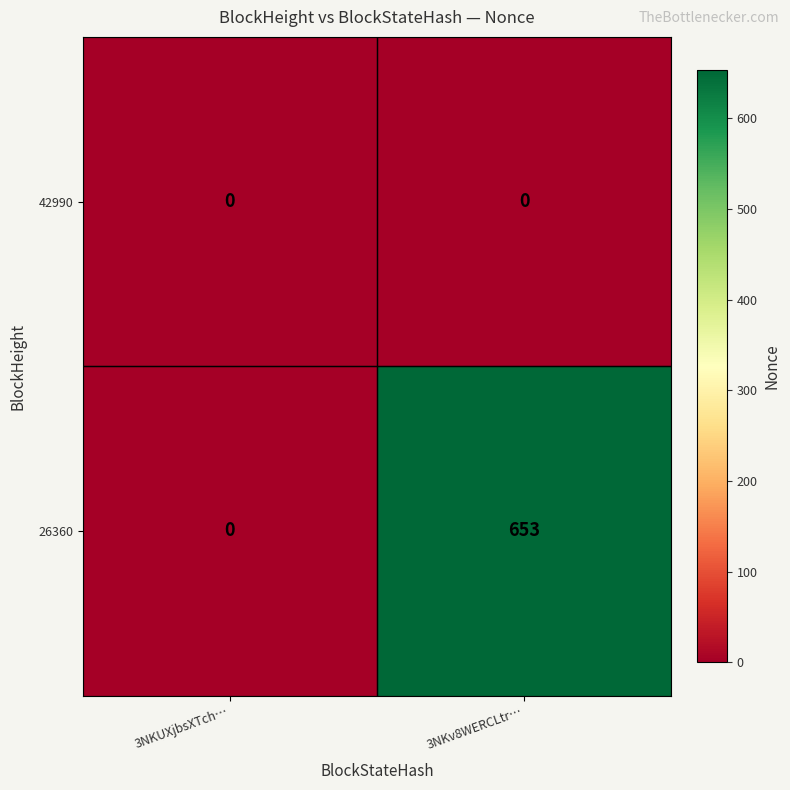

What is the maximum value for 26360?

653